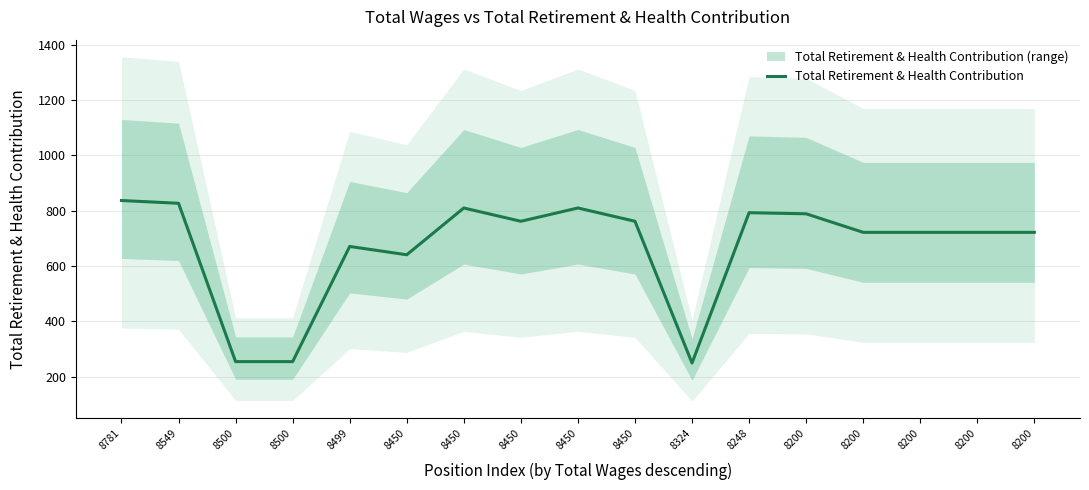

At which category does the data reach its first local peak?

8499